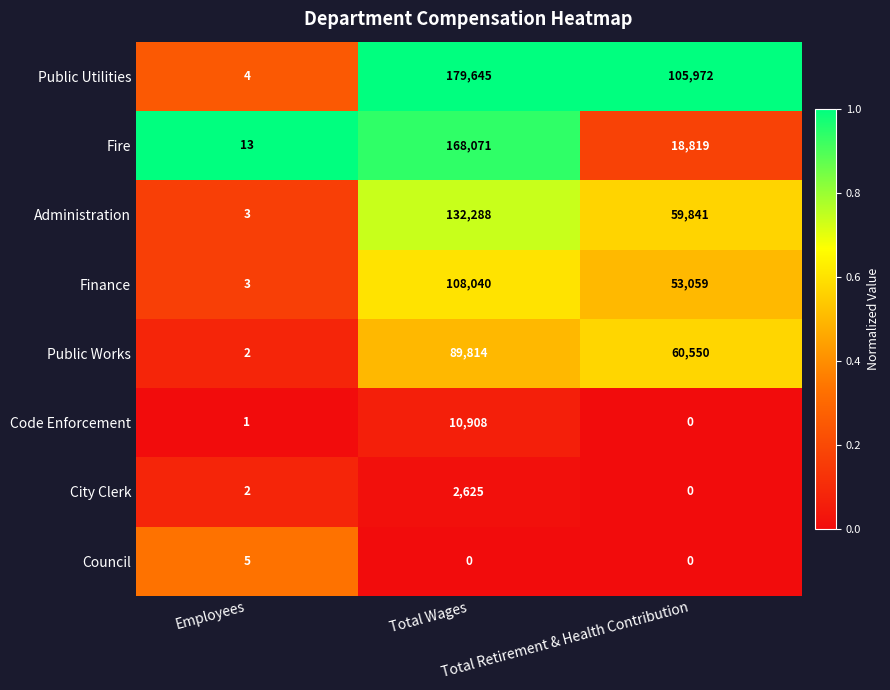

What is the greatest value displayed?

179645